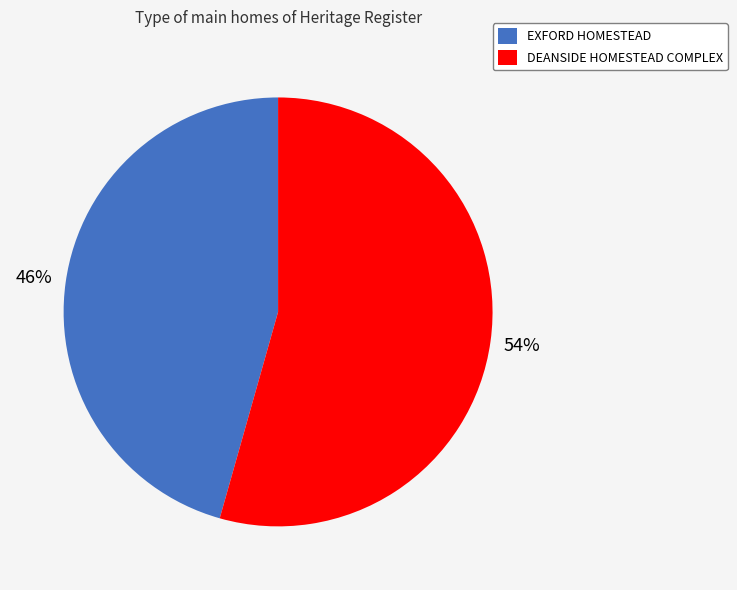

What is the smallest slice in the pie chart?

EXFORD HOMESTEAD